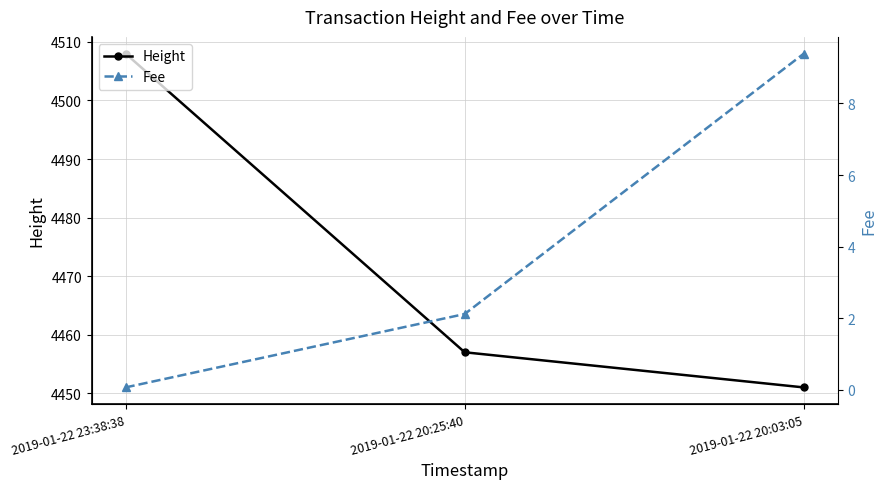

Rank the series by their average value, from highest to lowest.

Height, Fee